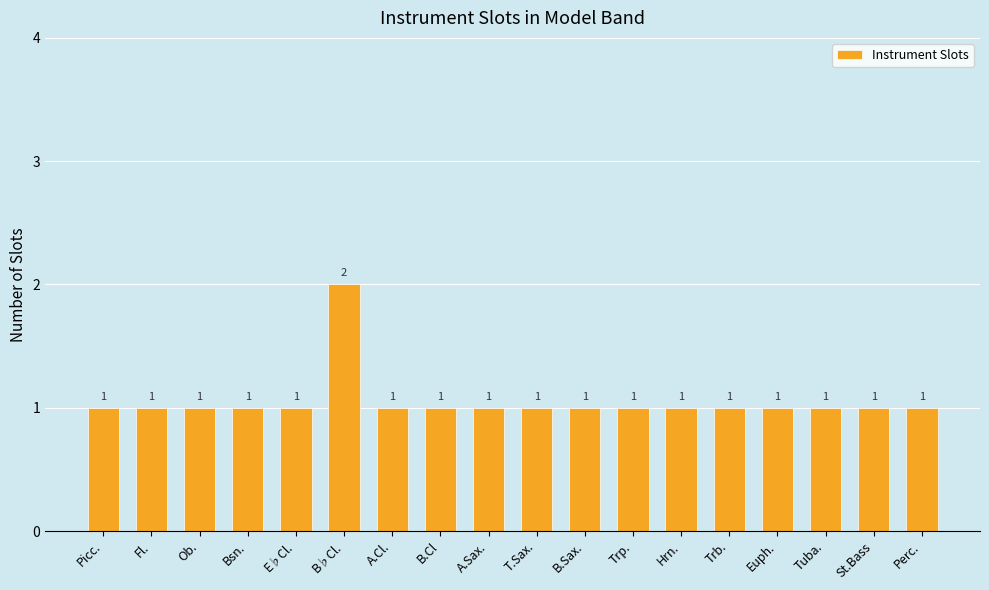

Reading left to right, transcribe all the data shown in this chart.

Picc.=1	Fl.=1	Ob.=1	Bsn.=1	E♭Cl.=1	B♭Cl.=2	A.Cl.=1	B.Cl=1	A.Sax.=1	T.Sax.=1	B.Sax.=1	Trp.=1	Hrn.=1	Trb.=1	Euph.=1	Tuba.=1	St.Bass=1	Perc.=1